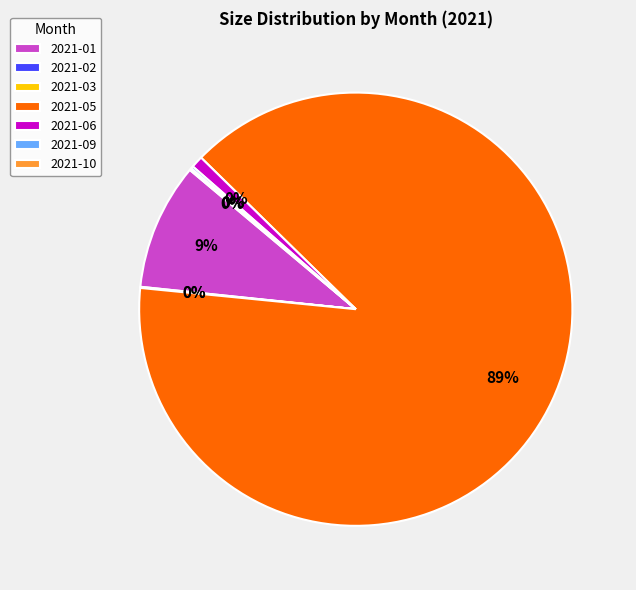

Is there any slice that represents more than half of the pie?

Yes